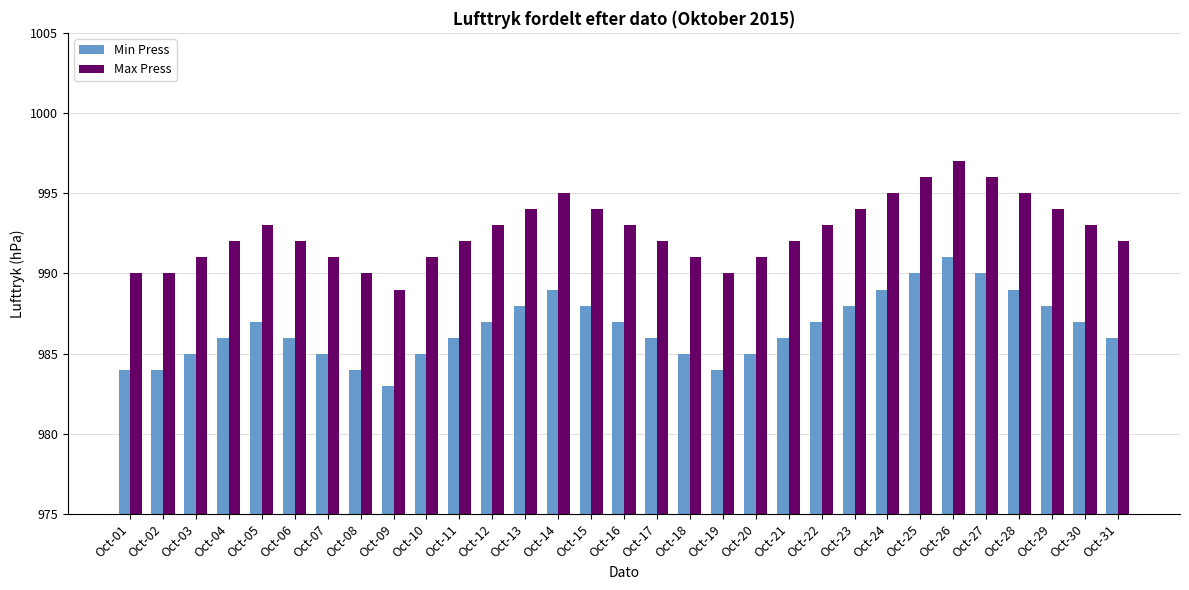

At which category is the sum across all series the highest?

Oct-26